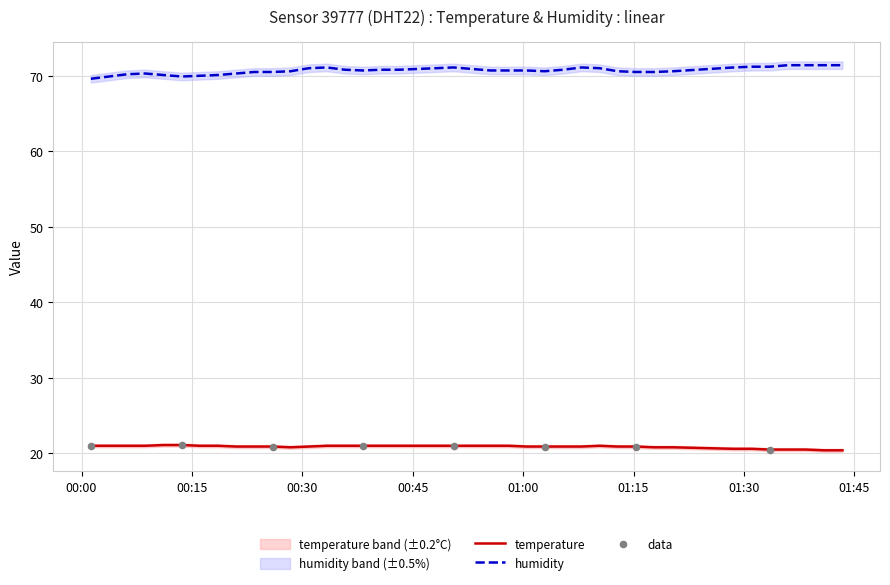

Which series has the largest total across all categories?

humidity